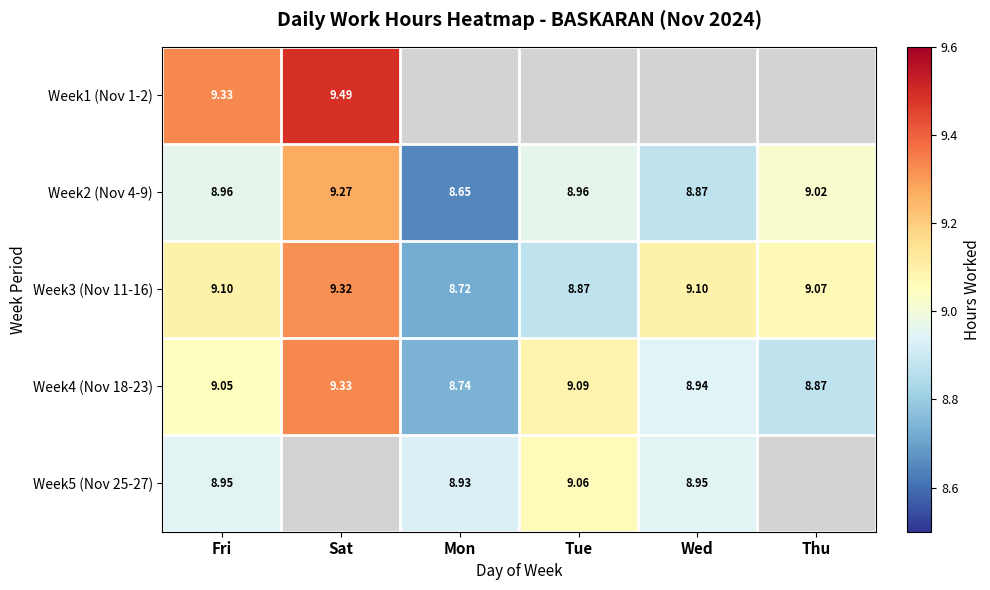

What is the total value across all series at Fri?

45.4